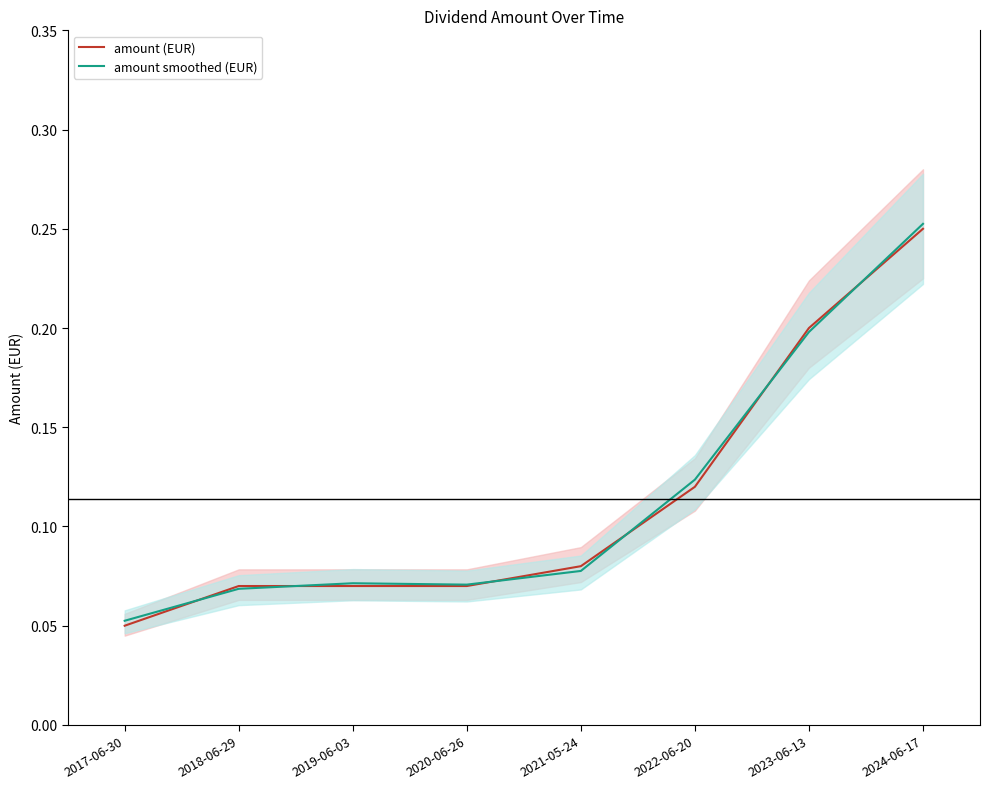

Which series has the widest spread of values?

amount (EUR)